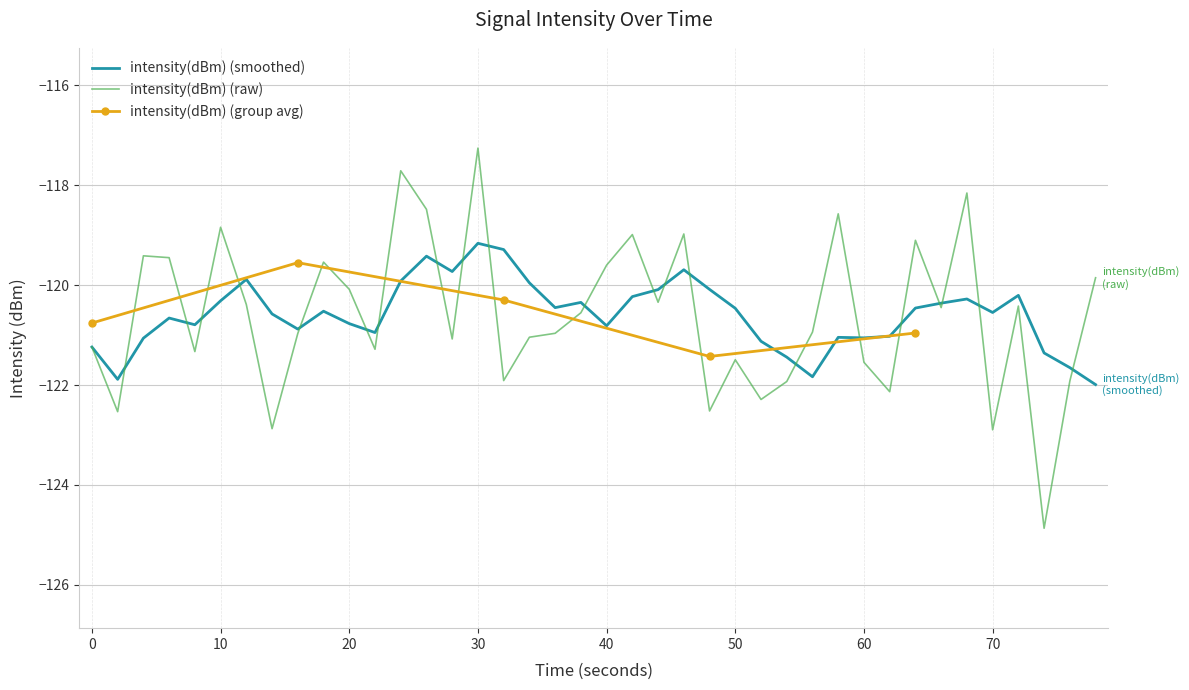

How many values are below -120?

26